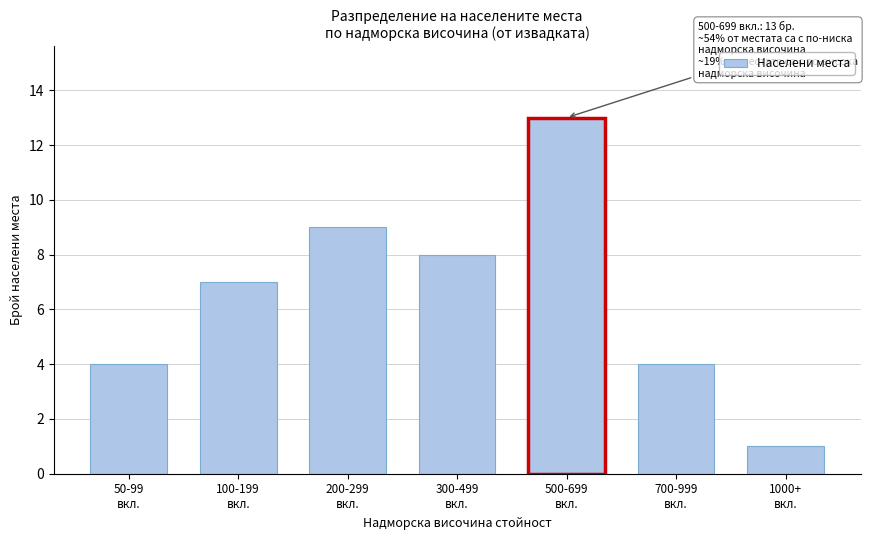

Reading left to right, what are all the values shown in this chart?

4	7	9	8	13	4	1